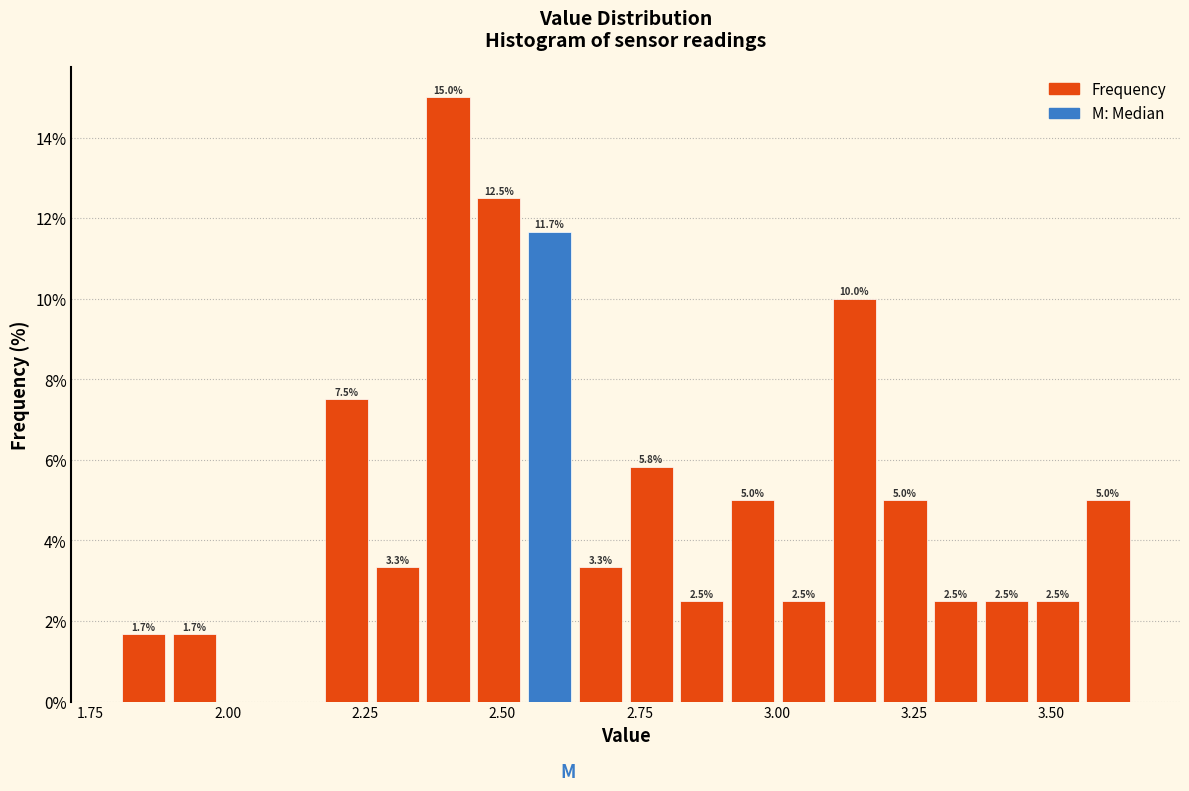

Read against the x-axis, roughly where is the centre of the tallest bar?

2.40